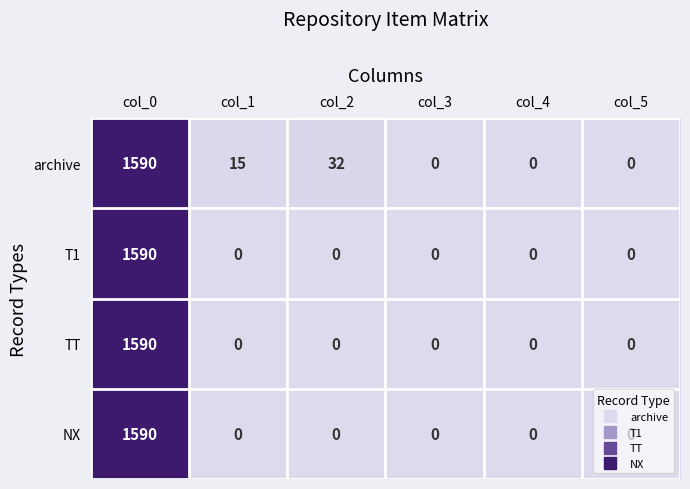

What is the maximum value shown in the chart?

1590